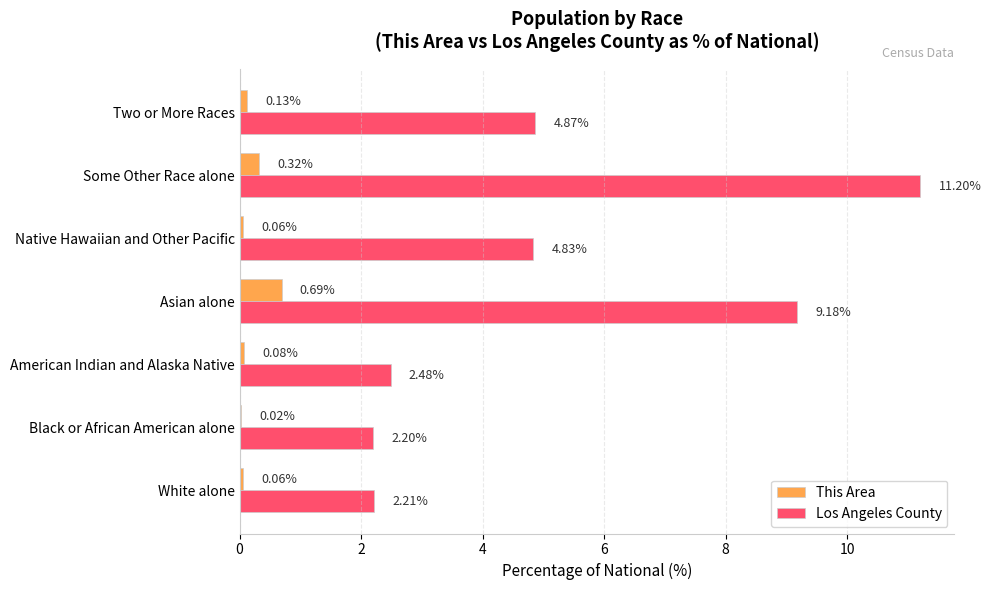

Between Asian alone and Native Hawaiian and Other Pacific, which series saw the biggest shift?

Los Angeles County